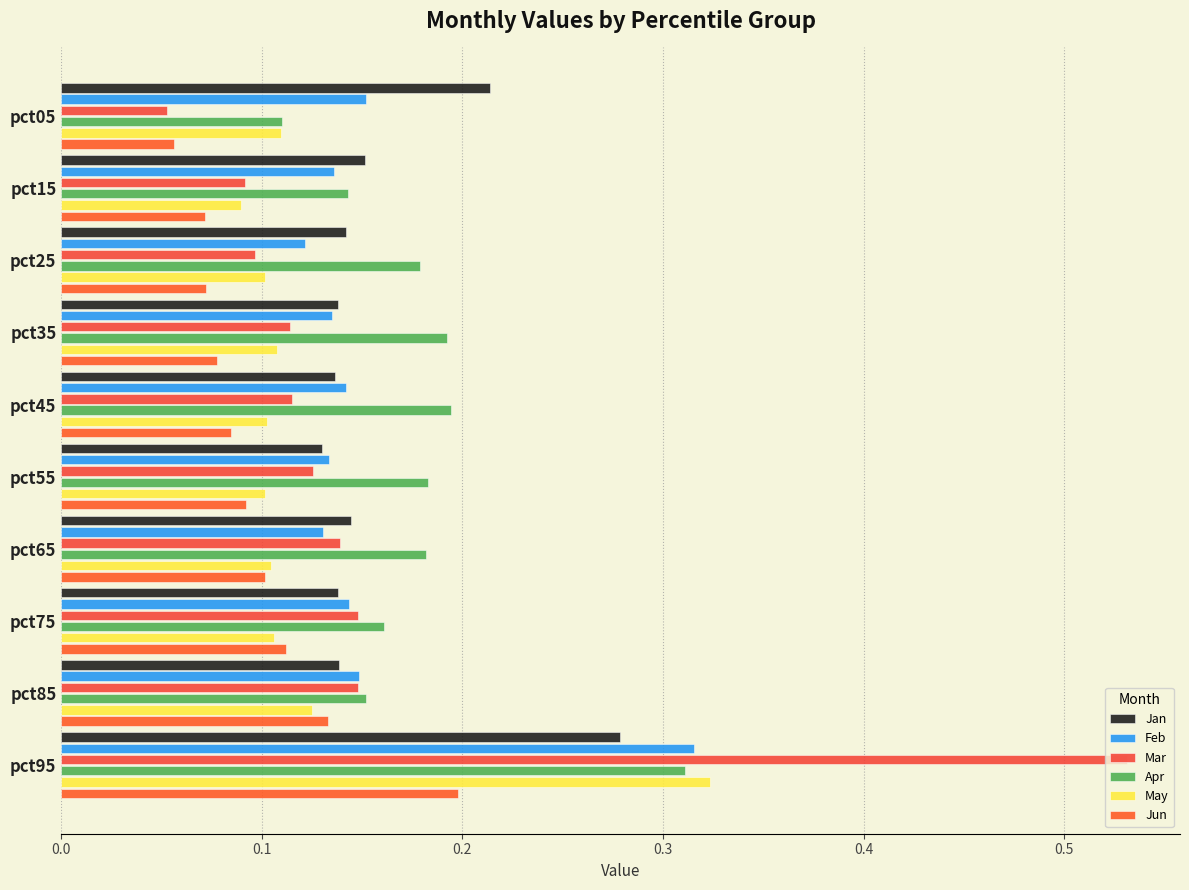

At how many categories does at least one series exceed 0?

10